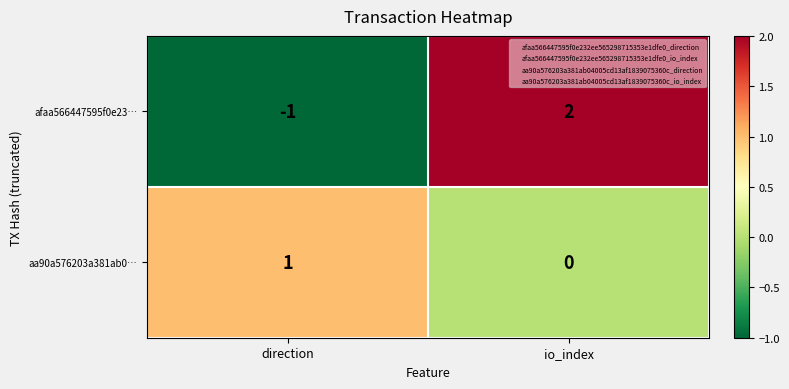

At how many categories does at least one series exceed 0?

2